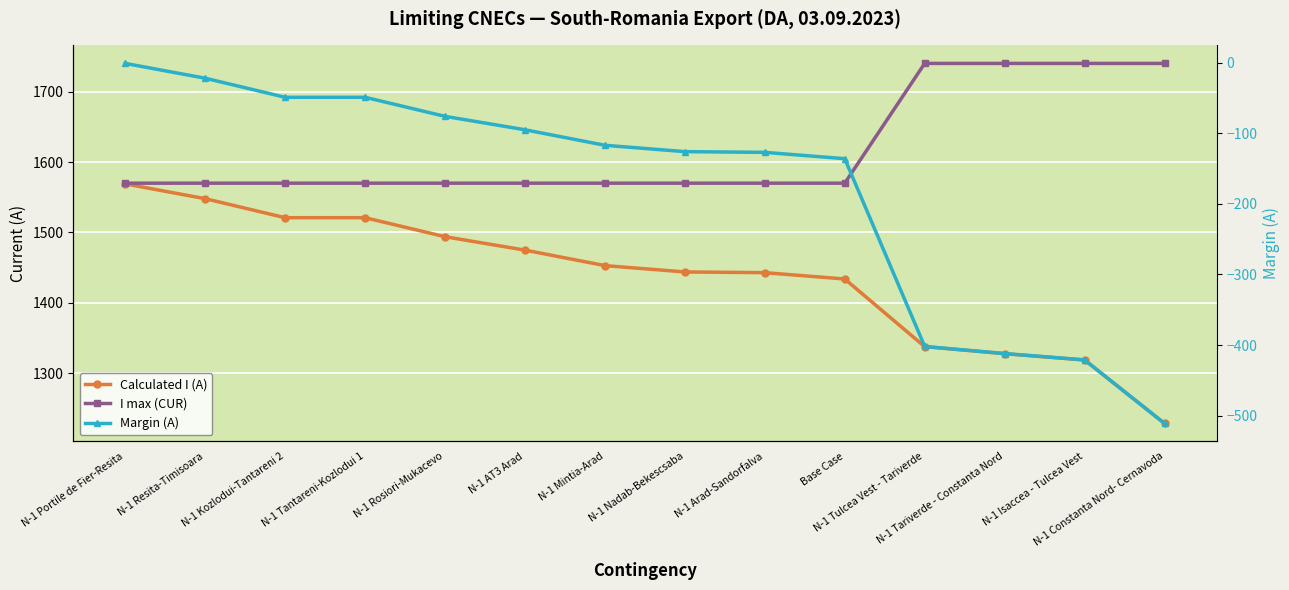

Is it true that Calculated I (A) equals 1521 at N-1 Kozlodui-Tantareni 2?

True